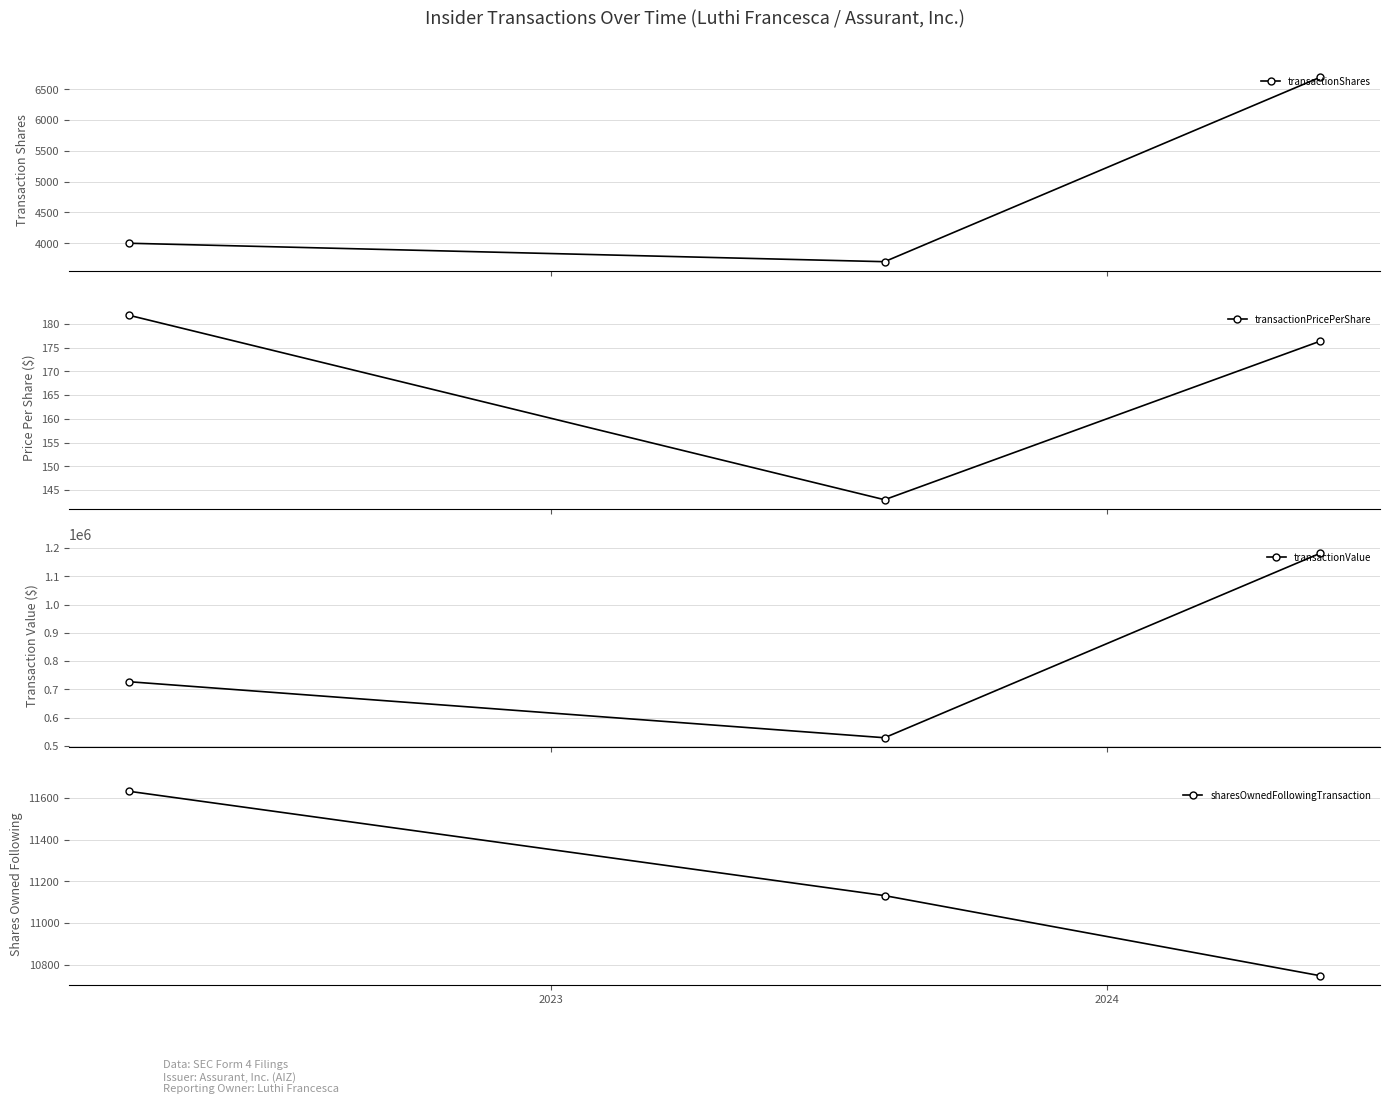

What are all the series names shown in the legend?

transactionShares, transactionPricePerShare, transactionValue, sharesOwnedFollowingTransaction